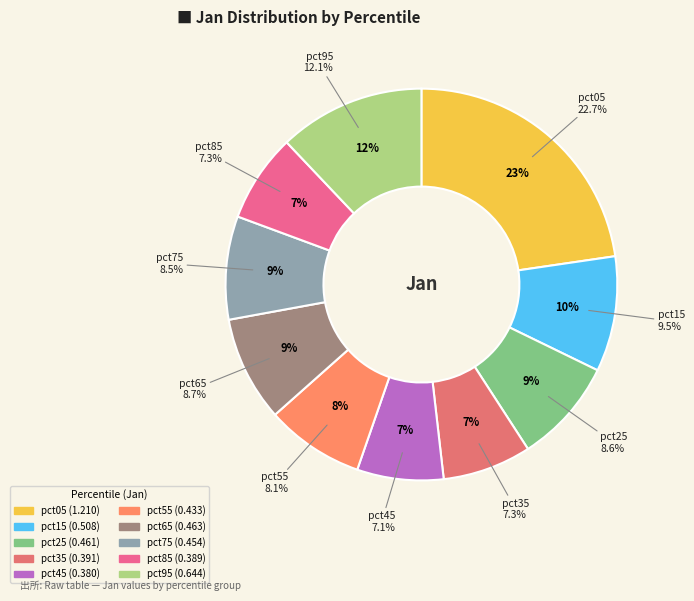

To the nearest percent, what is the combined percentage of pct55 and pct45?

15%